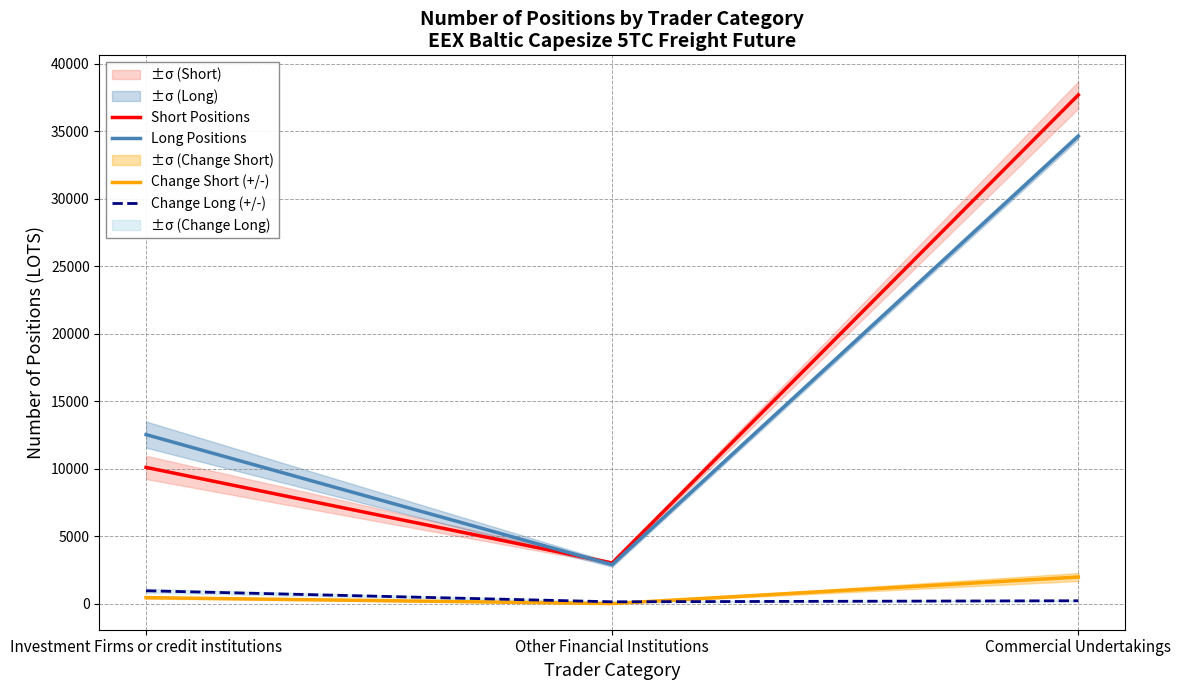

Reading right to left, extract all data points from this chart.

Short Positions: Commercial Undertakings=37685.4	Other Financial Institutions=3027.0	Investment Firms or credit institutions=10104.5
Long Positions: Commercial Undertakings=34636.4	Other Financial Institutions=2898.8	Investment Firms or credit institutions=12533.6
Change Short (+/-): Commercial Undertakings=1984.0	Other Financial Institutions=20.0	Investment Firms or credit institutions=460.7
Change Long (+/-): Commercial Undertakings=228.8	Other Financial Institutions=151.6	Investment Firms or credit institutions=968.8